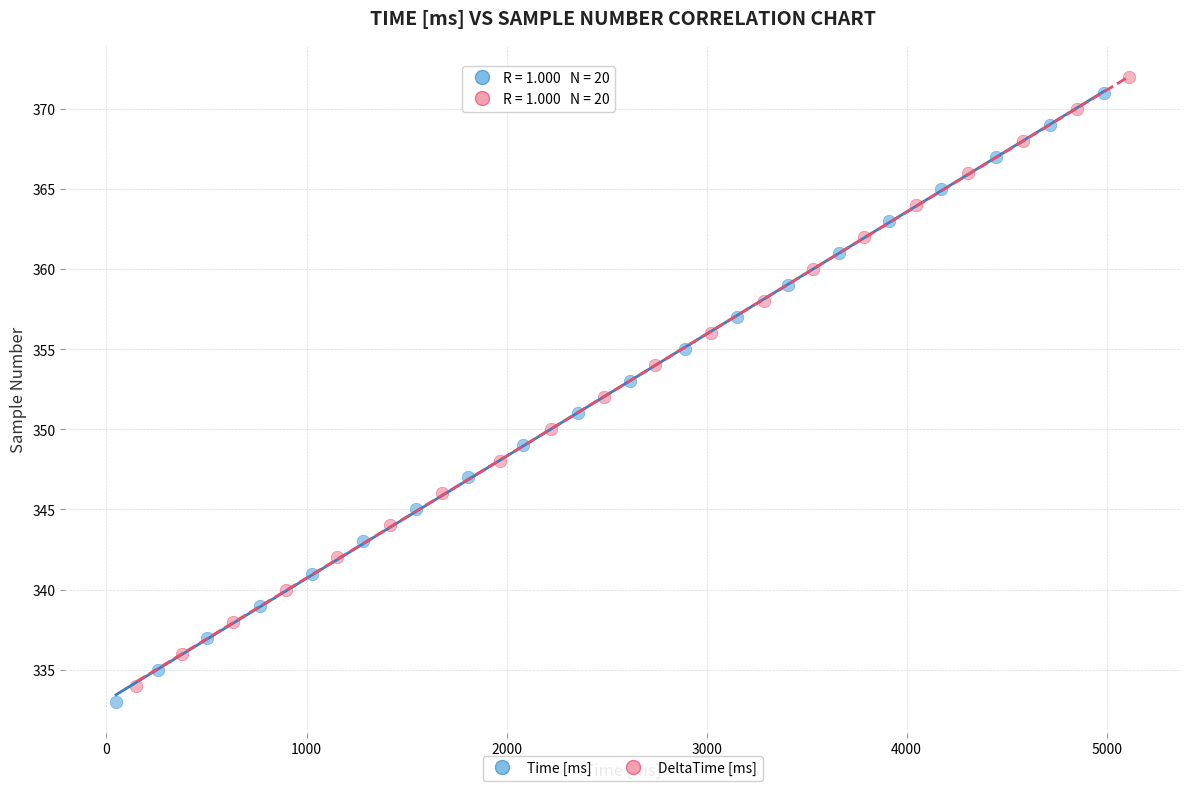

Which series reaches the maximum Y coordinate?

DeltaTime [ms]